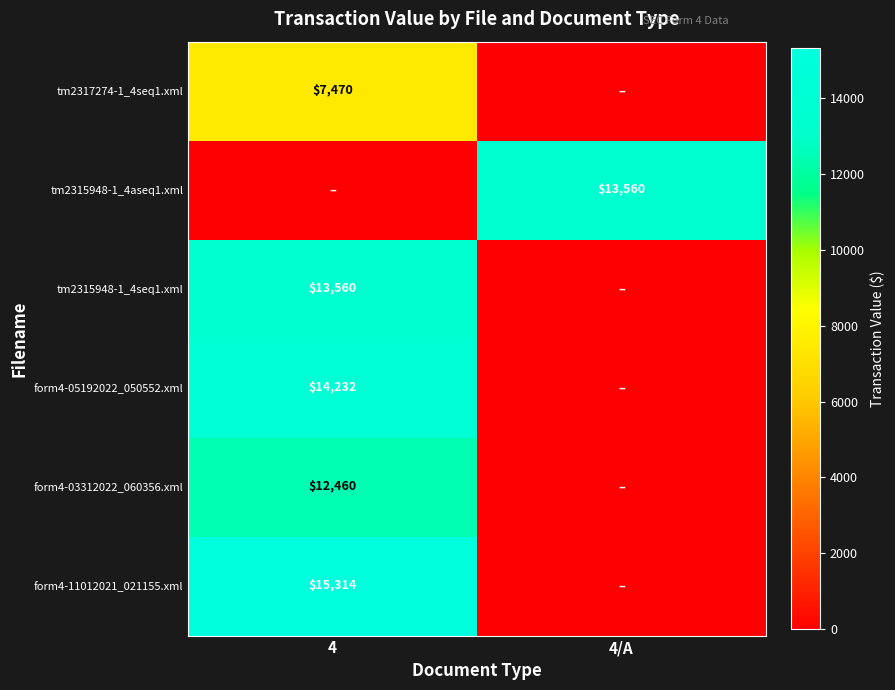

True or false: tm2315948-1_4seq1.xml has a value of 7096 at 4.

False